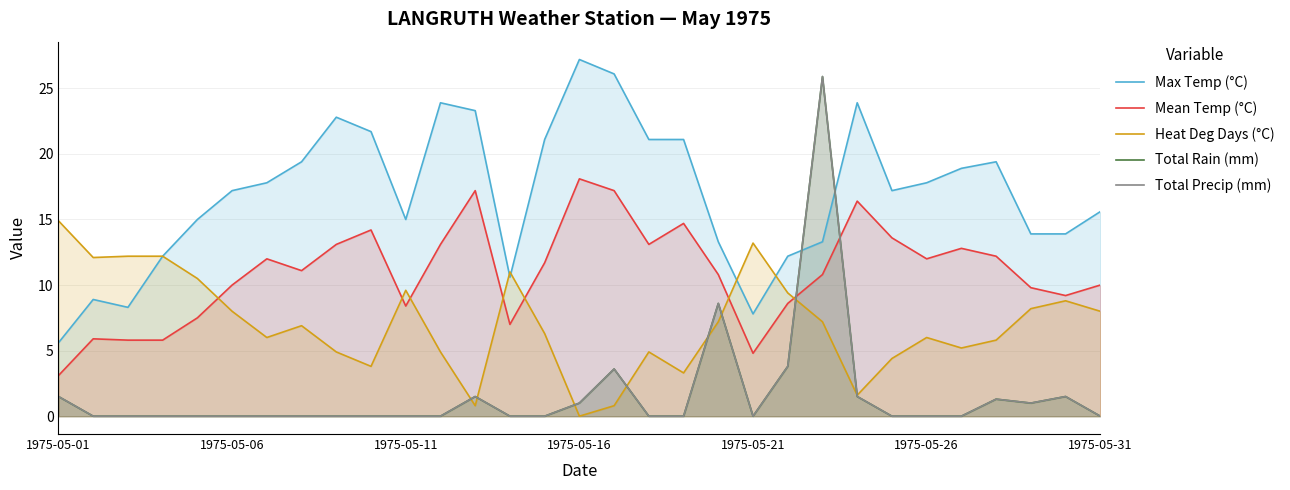

In Heat Deg Days (°C), how many points are higher than both neighbors (excluding endpoints)?

7